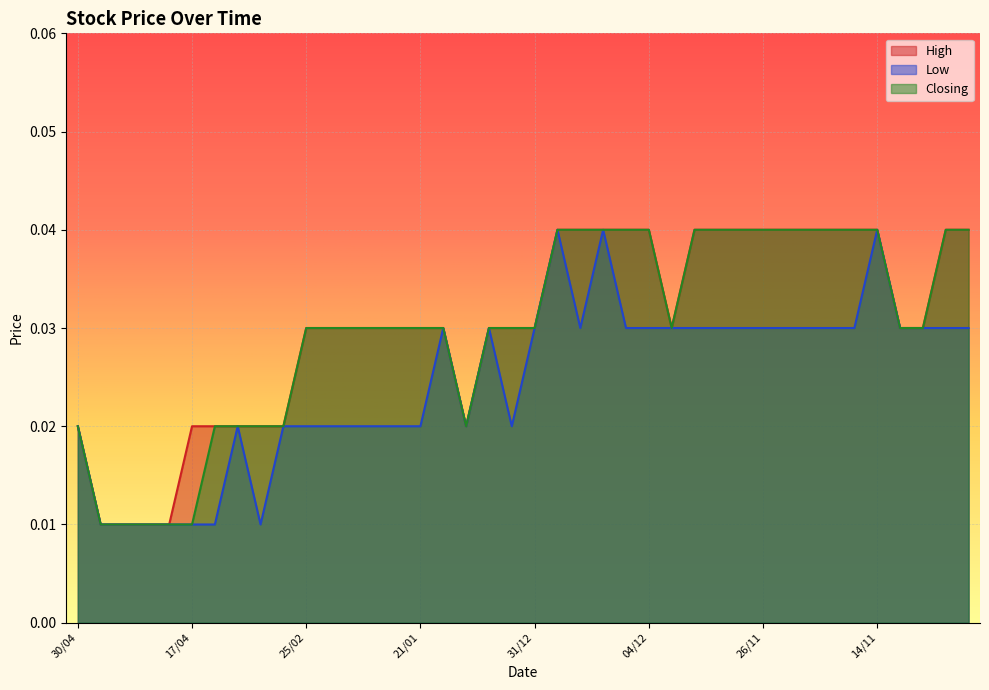

What is the label of the 32nd point from the left?

23/11